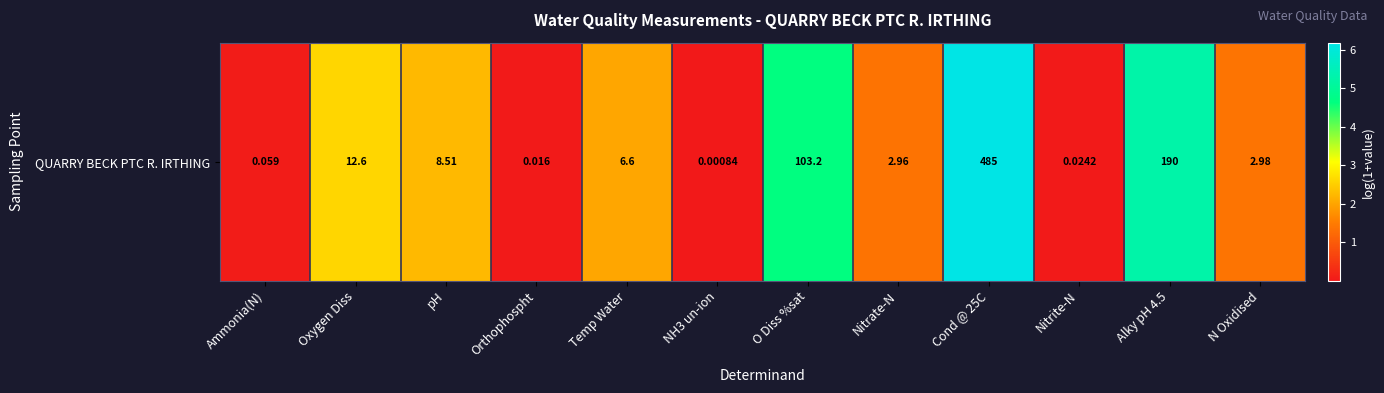

Which has a higher value, Alky pH 4.5 or NH3 un-ion?

Alky pH 4.5